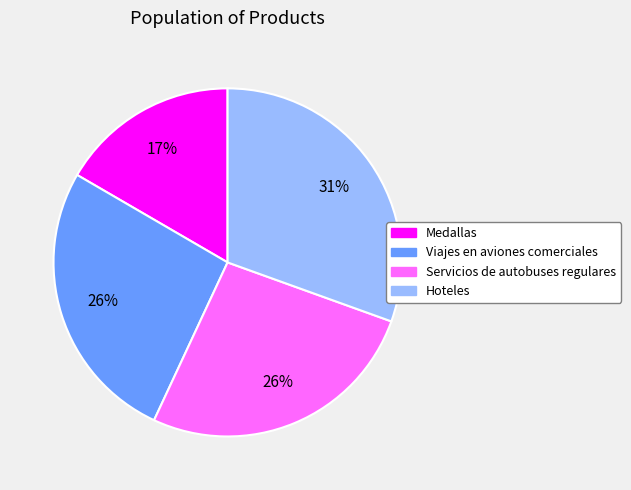

Which has a higher value, Hoteles or Viajes en aviones comerciales?

Hoteles